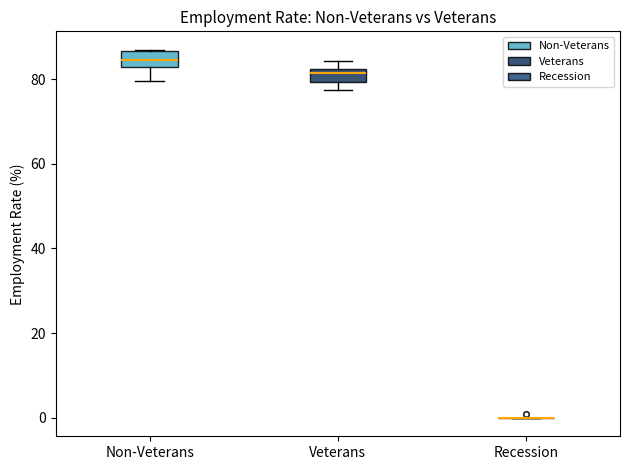

Where does the median line of the box for Non-Veterans sit on the y-axis? The values are not printed on the chart, so give them approximately, as read against the axis.

84